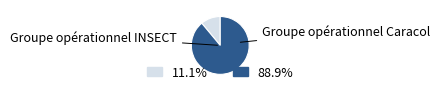

Is there a majority slice in this chart?

Yes